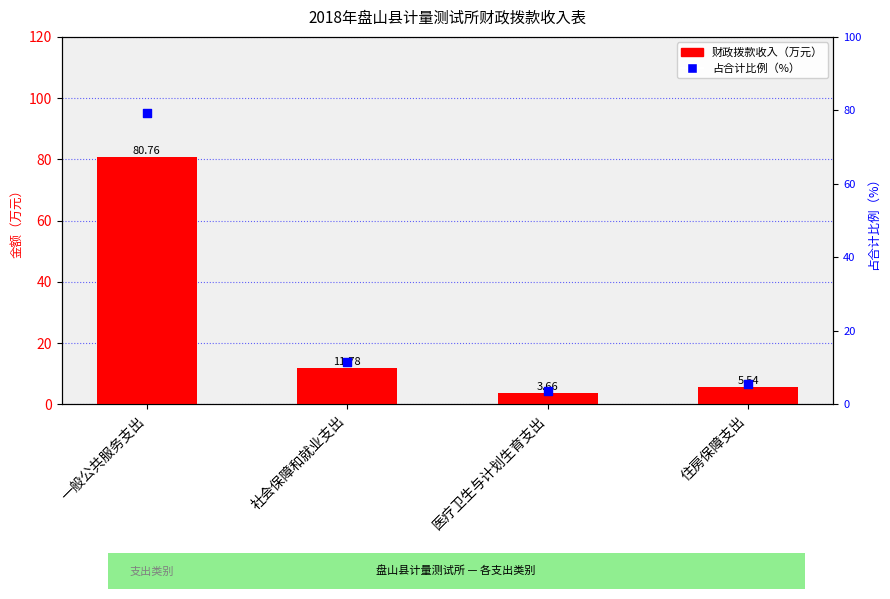

At how many categories does at least one series exceed 24?

1